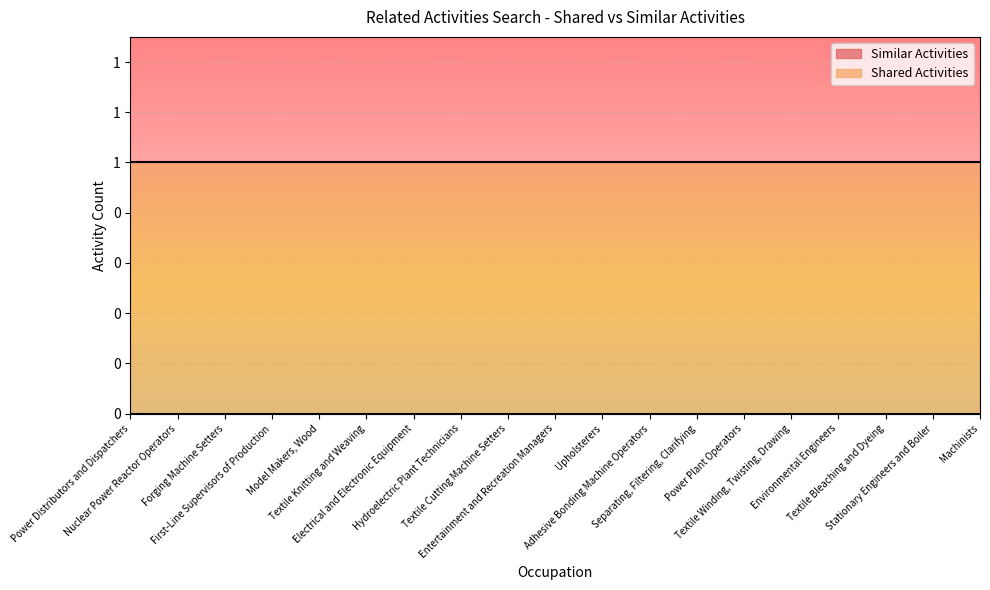

Rank the series by their average value, from highest to lowest.

Shared Activities, Similar Activities